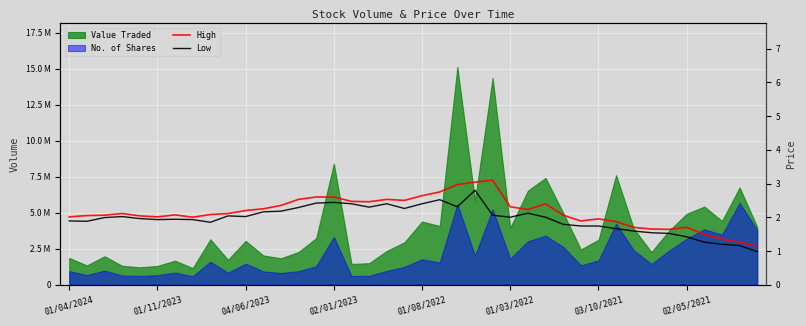

In High, how many points are lower than both neighbors (excluding endpoints)?

7